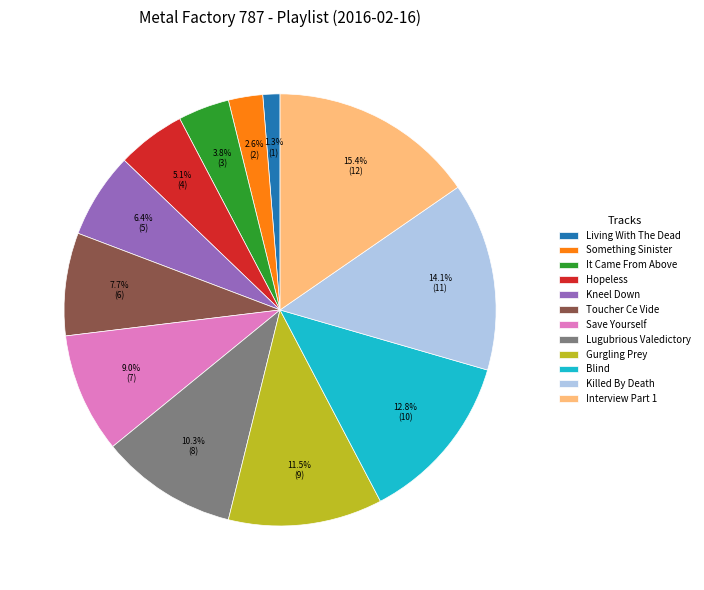

To the nearest percent, what is the average slice percentage?

8%